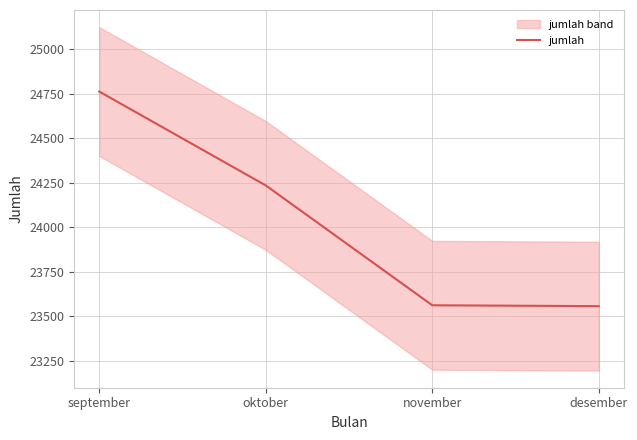

Approximately how many times larger is the value at september compared to oktober?

1.0